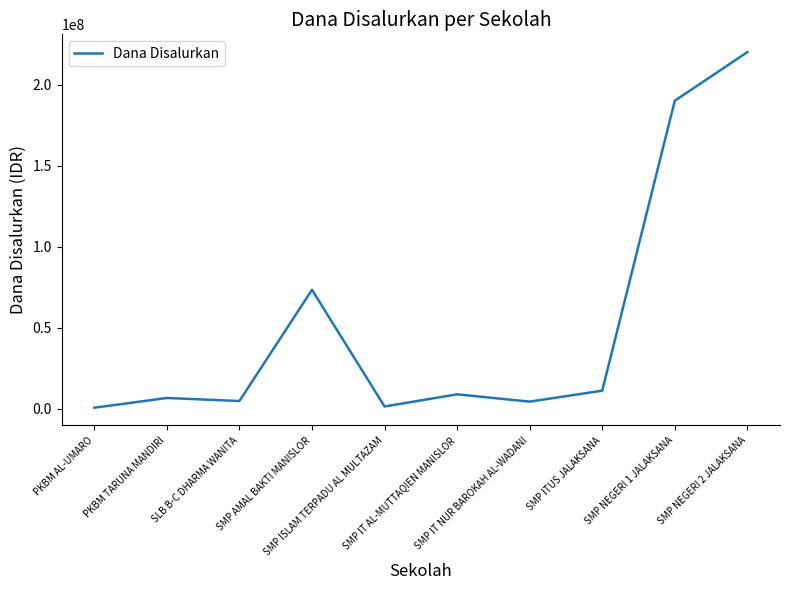

What is the greatest value displayed?

220125000